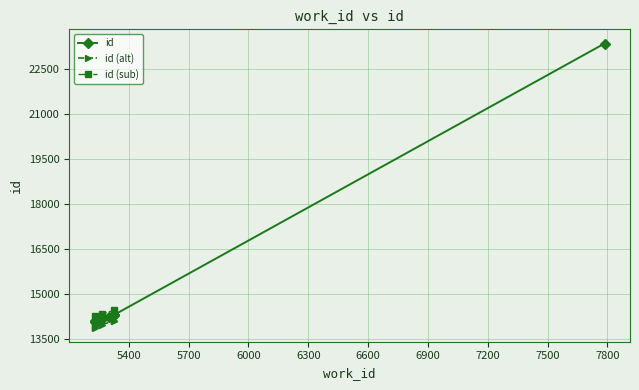

True or false: the data shows 14181 at 5267.

True